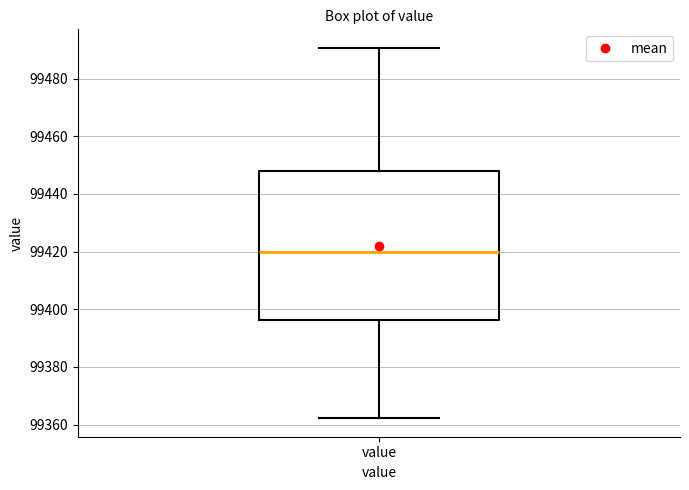

Transcribe this box plot: give where the median line is, the range the box spans, and where the two whiskers end, as read against the y-axis. The values are not printed on the chart, so give them approximately, as read against the axis.

median 99420, box 99396 to 99448, whiskers 99362 to 99490